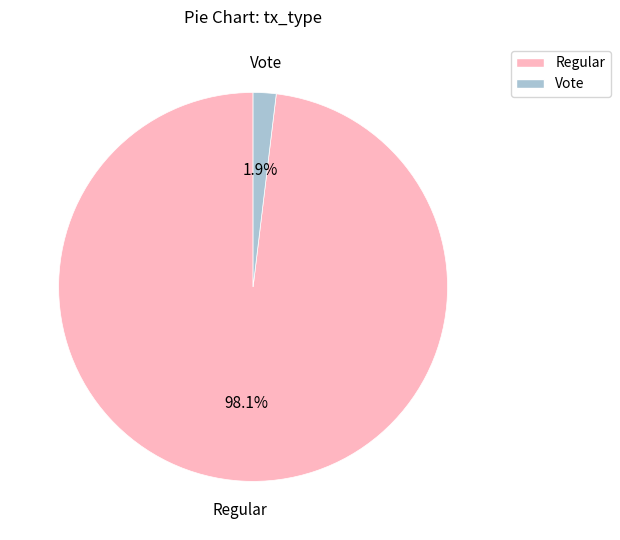

Does Vote represent more than half of the total?

No